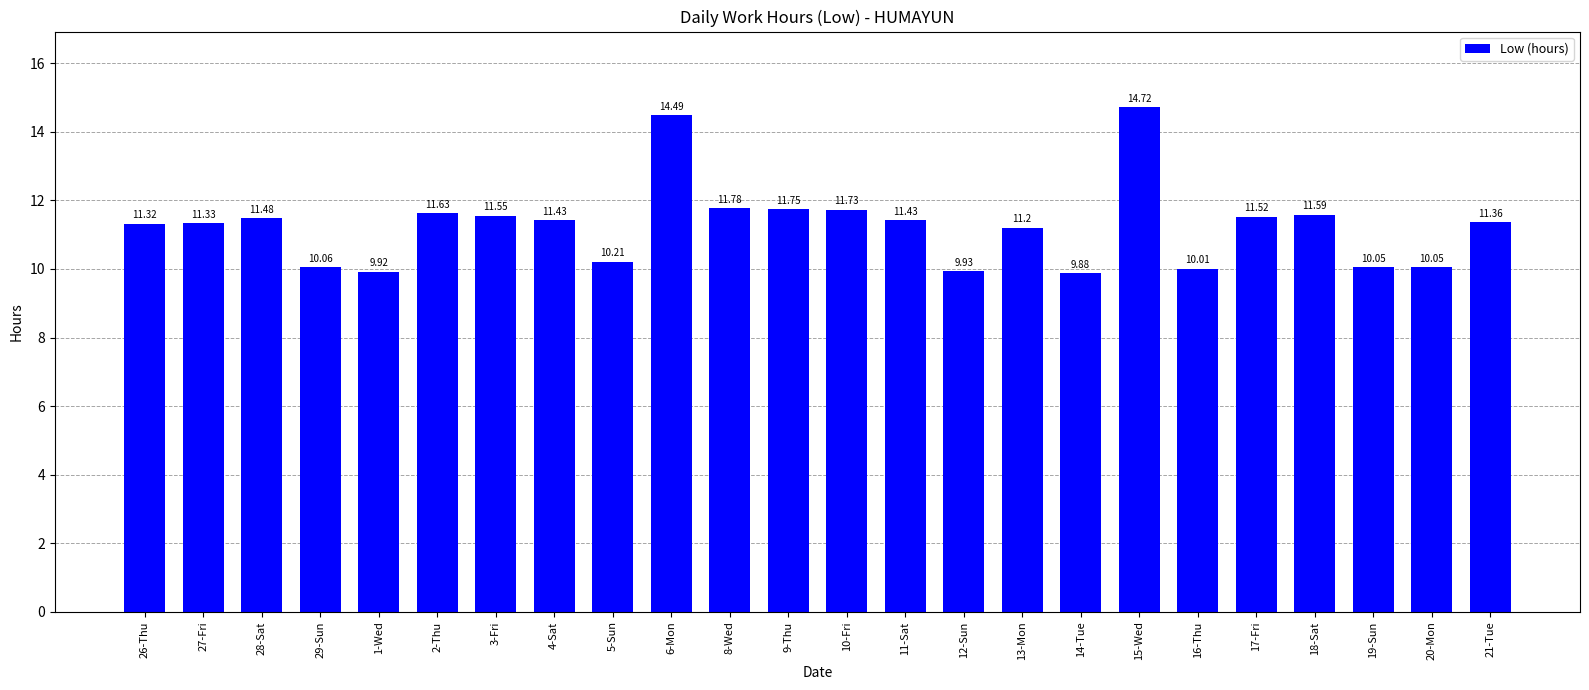

At which category does the chart reach its peak across all series?

15-Wed